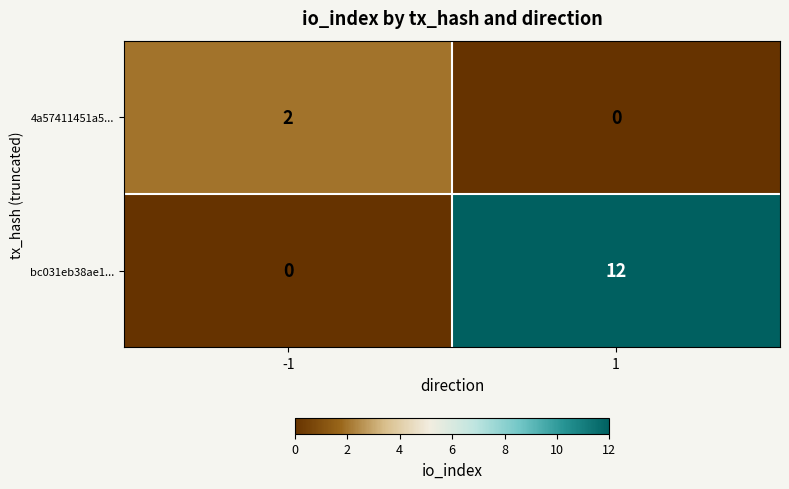

At which category is the sum across all series the highest?

1